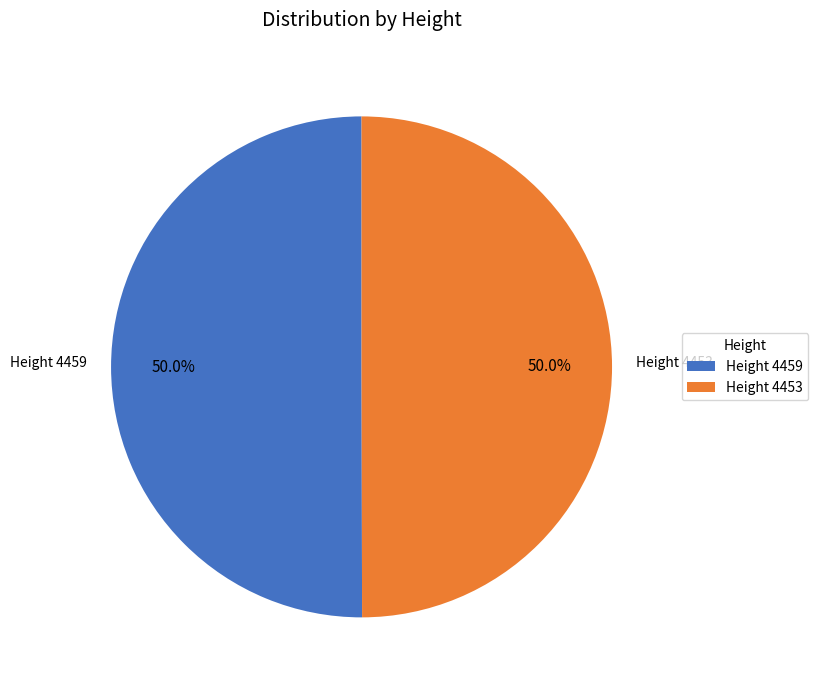

How many segments does this pie chart have?

2